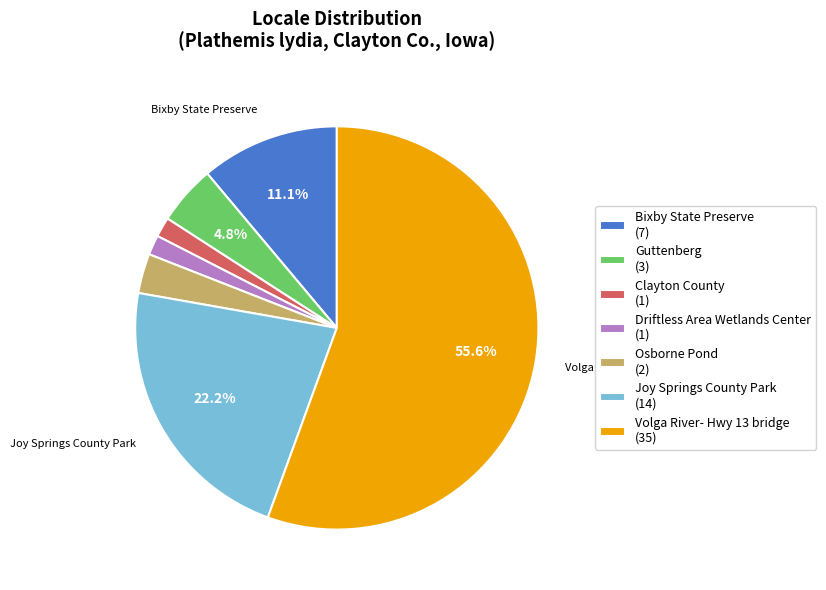

What is the largest slice in the pie chart?

Volga River- Hwy 13 bridge (35)